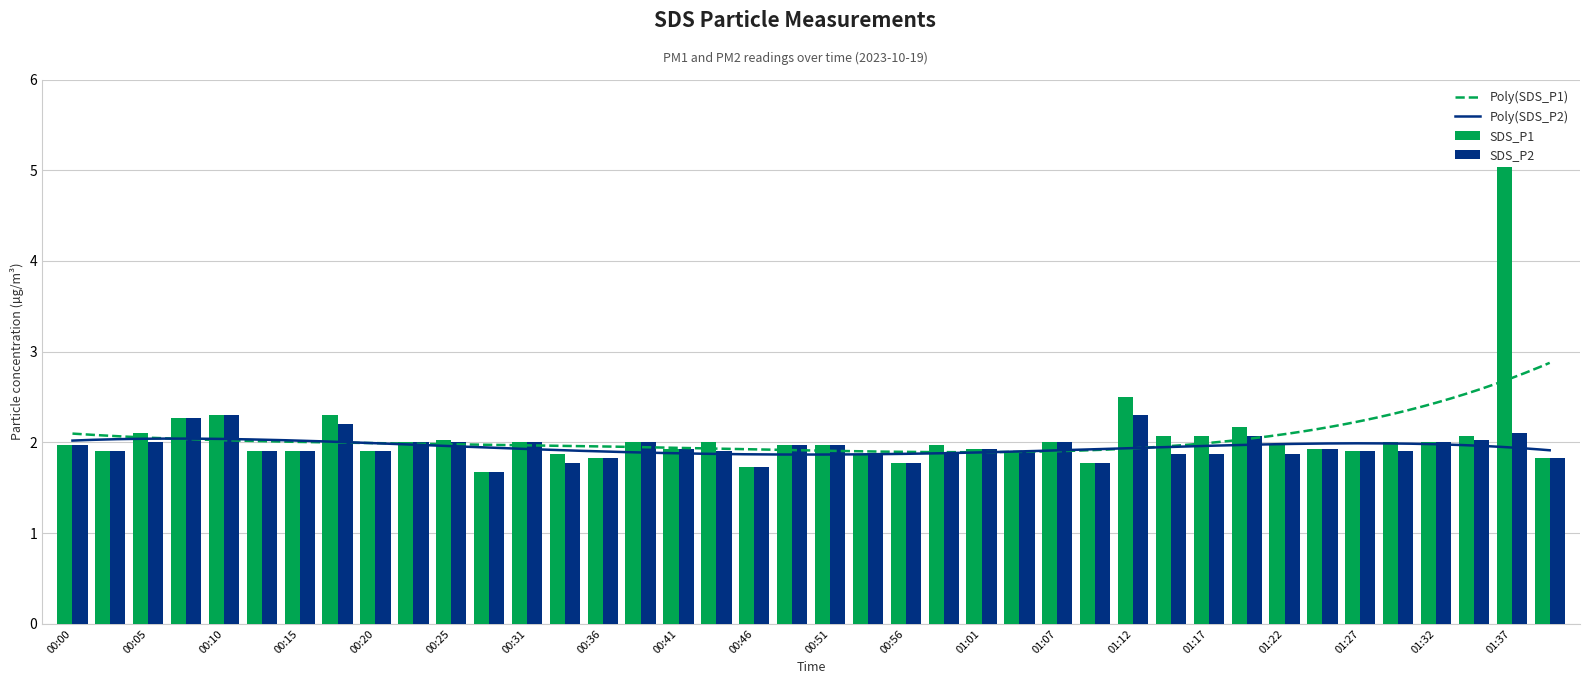

At which category is the sum across all series the highest?

01:37